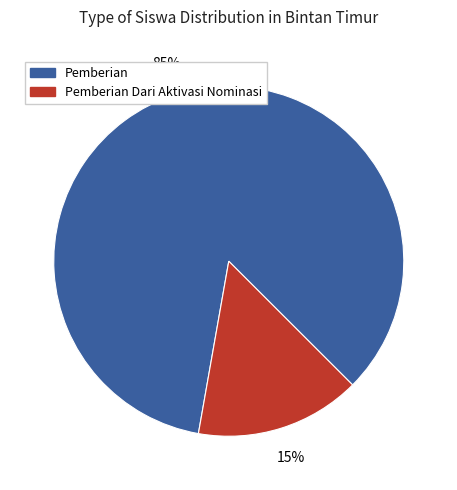

Is there any slice that represents more than half of the pie?

Yes